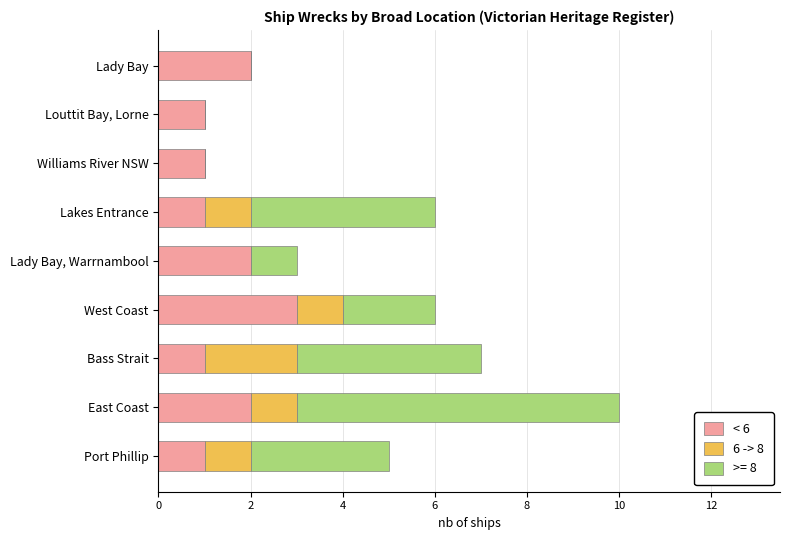

What is the highest value of the < 6 series?

3